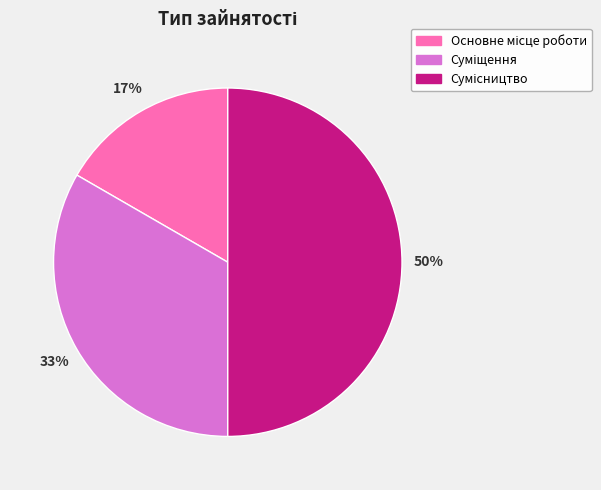

To the nearest percent, what is the average slice percentage?

33%